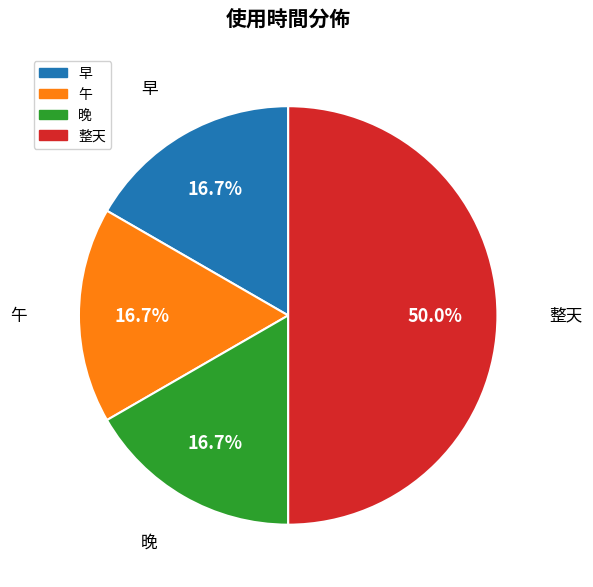

Which category has the biggest portion of the pie?

整天